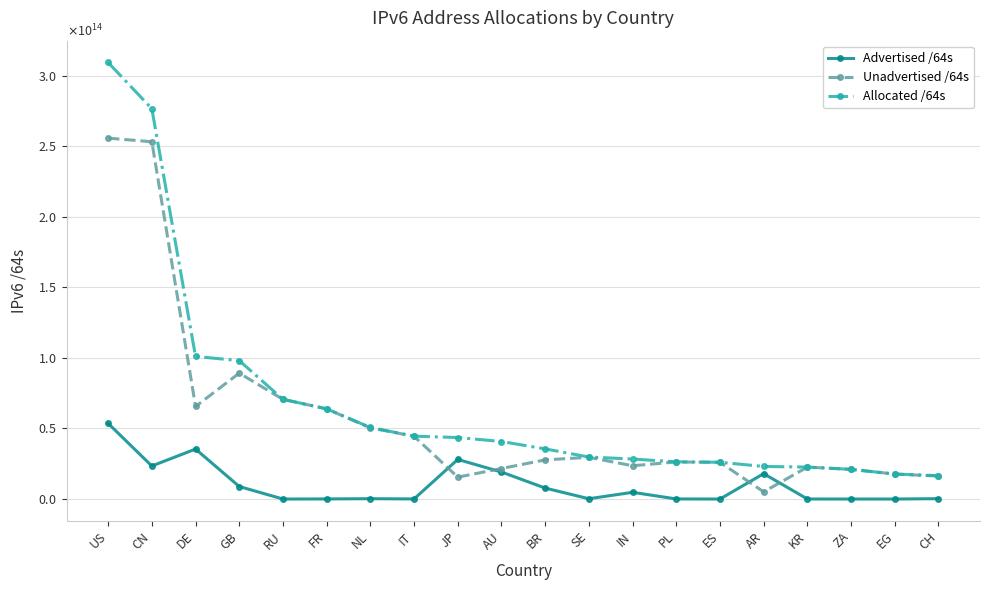

List the series in order of their overall mean, highest first.

Allocated /64s, Unadvertised /64s, Advertised /64s